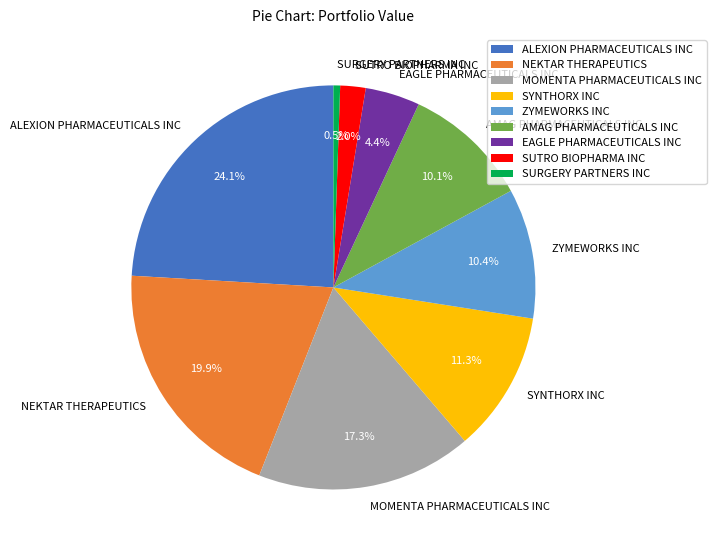

True or false: NEKTAR THERAPEUTICS accounts for 29% of the total.

False